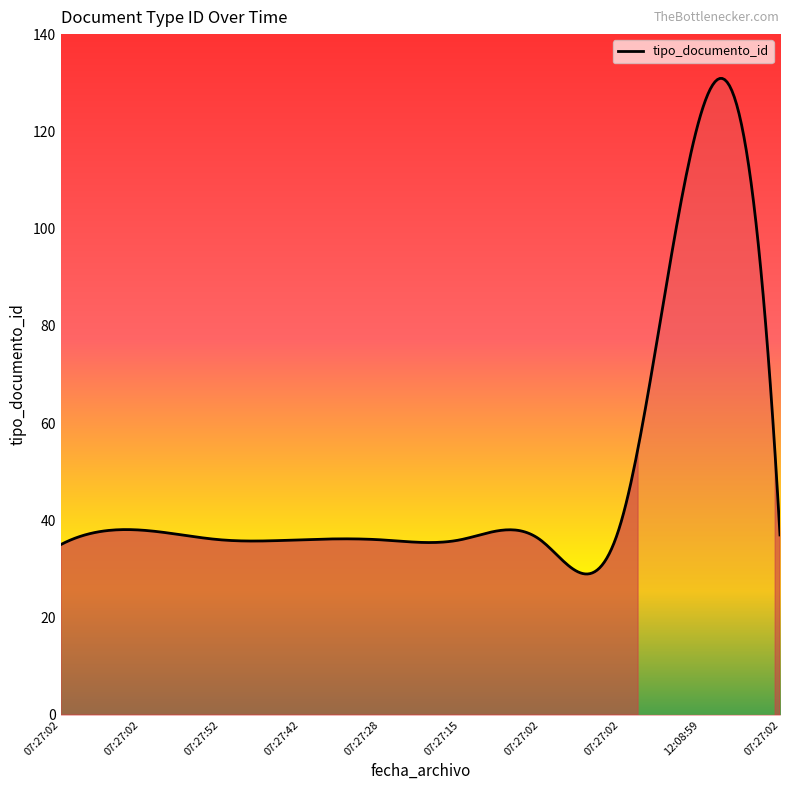

What is the difference between the maximum and minimum values?

101.9